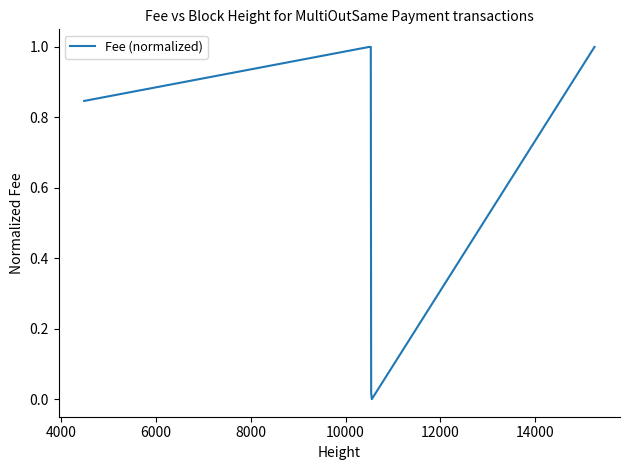

What is the average value?

0.6